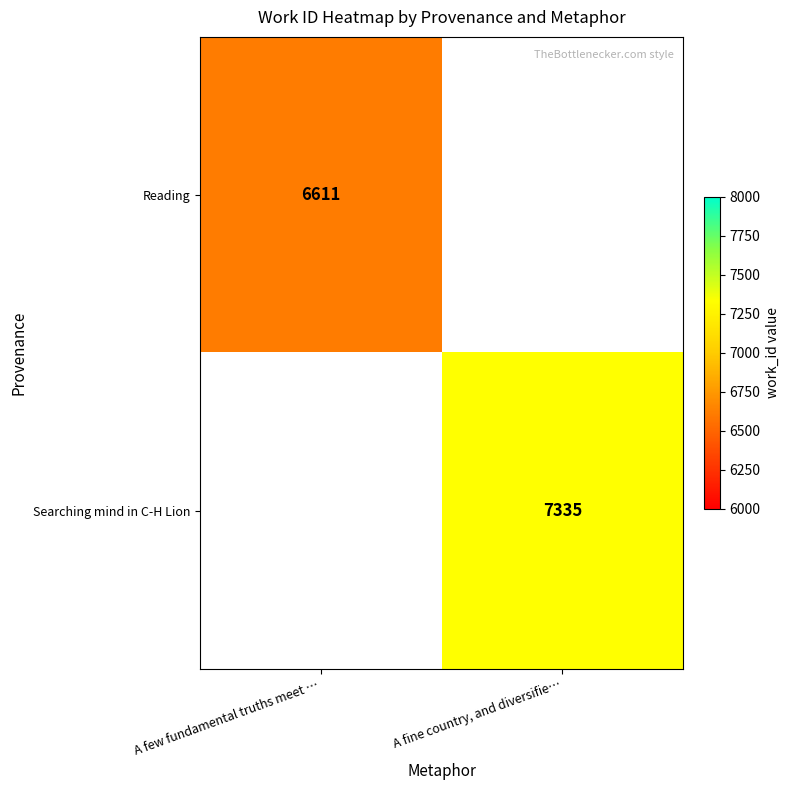

The value of Searching mind in C-H Lion at A fine country, and diversifie… is 7335. True or false?

True